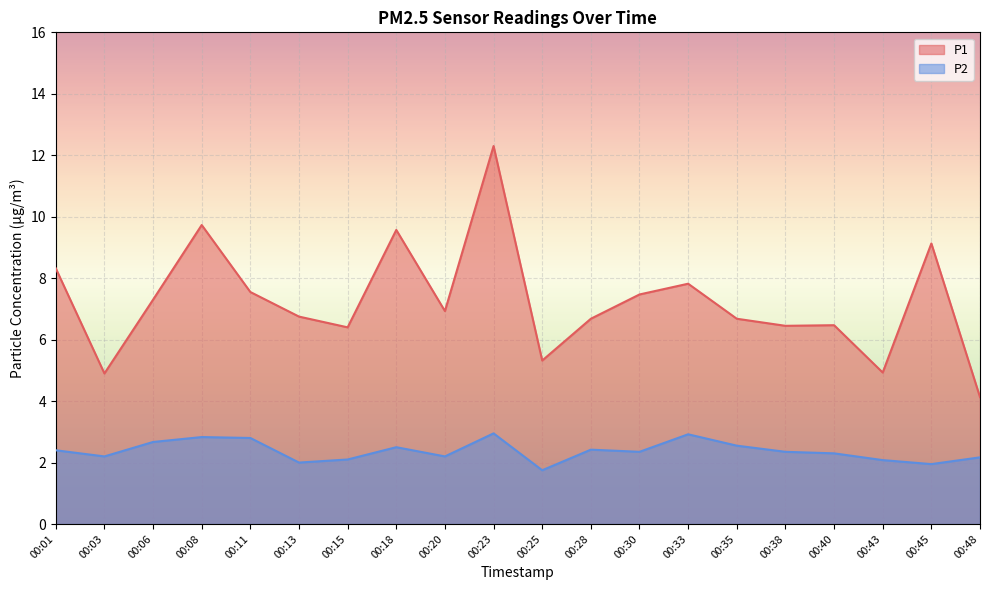

Reading left to right, list all the values displayed in this chart.

P1: 00:01=8.3	00:03=4.9	00:06=7.3	00:08=9.7	00:11=7.5	00:13=6.8	00:15=6.4	00:18=9.6	00:20=6.9	00:23=12.3	00:25=5.3	00:28=6.7	00:30=7.5	00:33=7.8	00:35=6.7	00:38=6.5	00:40=6.5	00:43=4.9	00:45=9.1	00:48=4.1
P2: 00:01=2.4	00:03=2.2	00:06=2.7	00:08=2.8	00:11=2.8	00:13=2.0	00:15=2.1	00:18=2.5	00:20=2.2	00:23=3.0	00:25=1.8	00:28=2.4	00:30=2.4	00:33=2.9	00:35=2.5	00:38=2.4	00:40=2.3	00:43=2.1	00:45=1.9	00:48=2.2